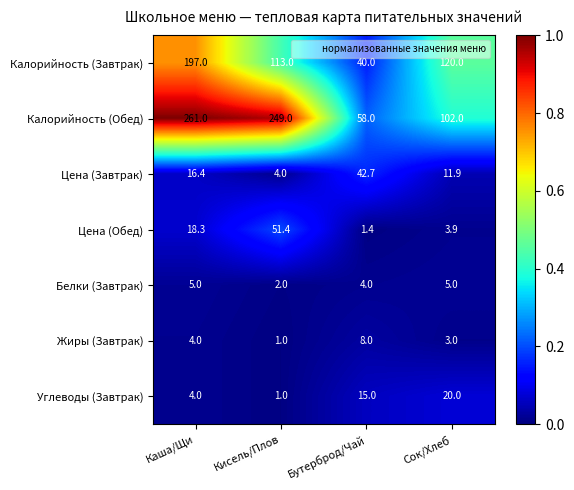

Which series changed the most between Каша/Щи and Бутерброд/Чай?

Калорийность (Обед)